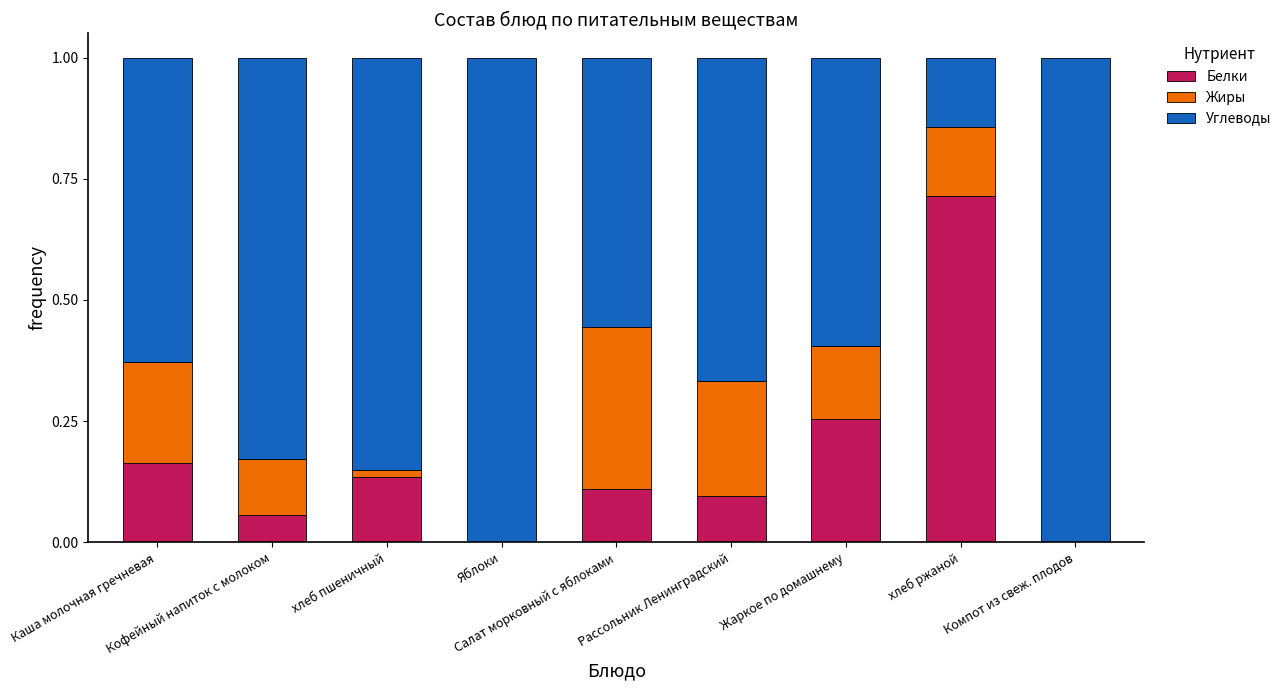

What is the label of the 6th bar from the right?

Яблоки